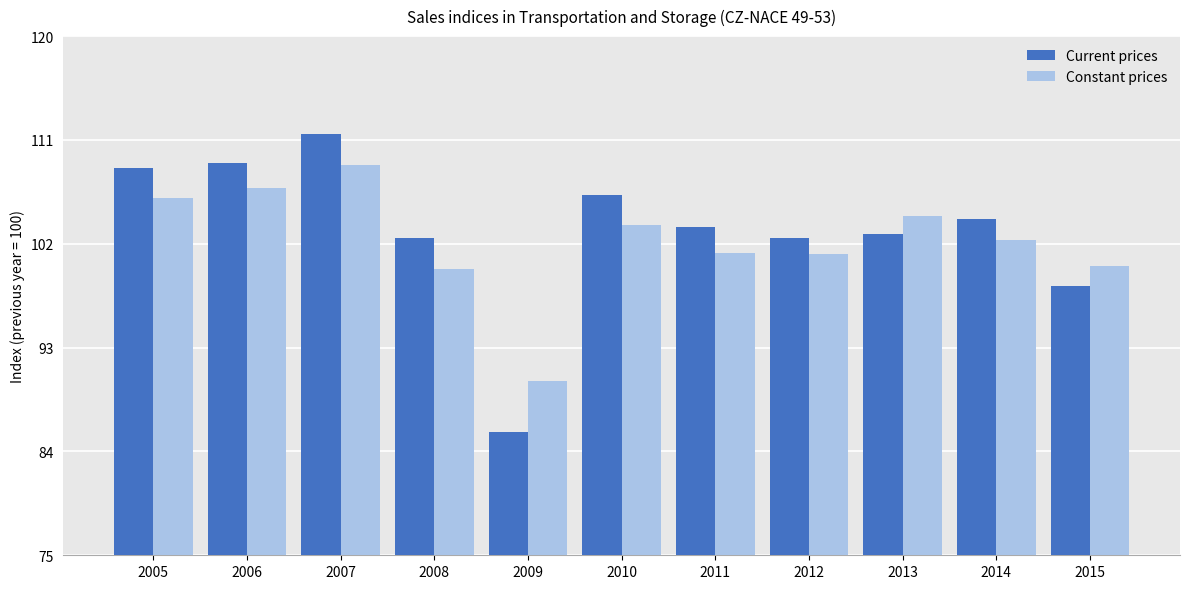

At how many categories does at least one series exceed 106?

4